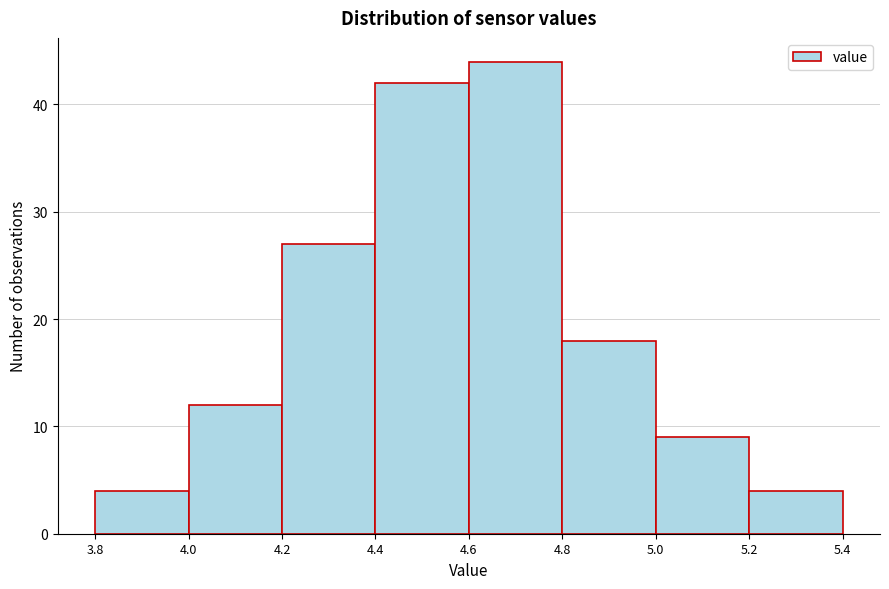

Reading left to right, transcribe this chart: for each bar, give the range it covers on the x-axis and its height. The values are not printed on the chart, so give them approximately, as read against the axis.

3.8 to 4.0: 4
4.0 to 4.2: 12
4.2 to 4.4: 27
4.4 to 4.6: 42
4.6 to 4.8: 44
4.8 to 5.0: 18
5.0 to 5.2: 9
5.2 to 5.4: 4